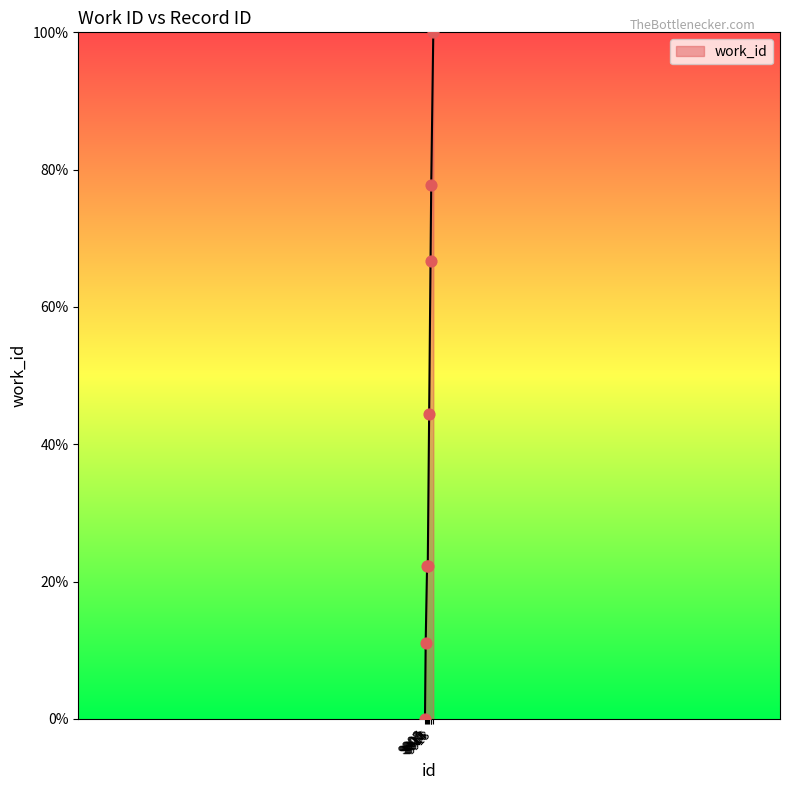

Approximately how many times larger is the value at 9918 compared to 9910?

4.5